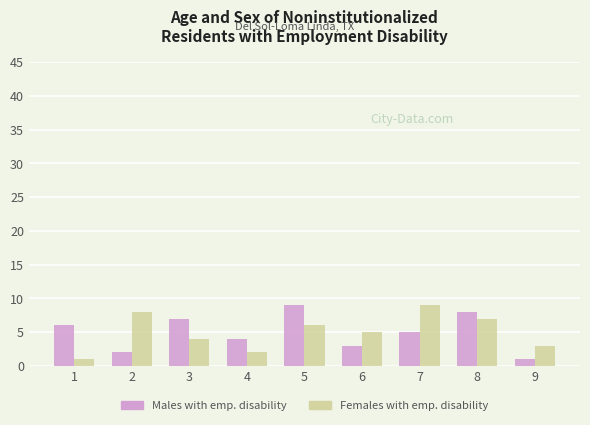

What is the maximum value for Males with emp. disability?

9